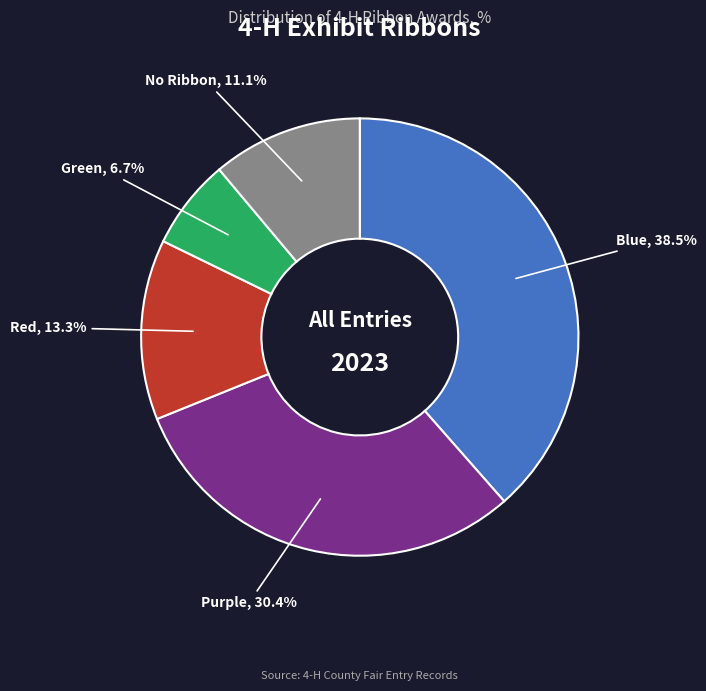

True or false: Purple accounts for 30% of the total.

True